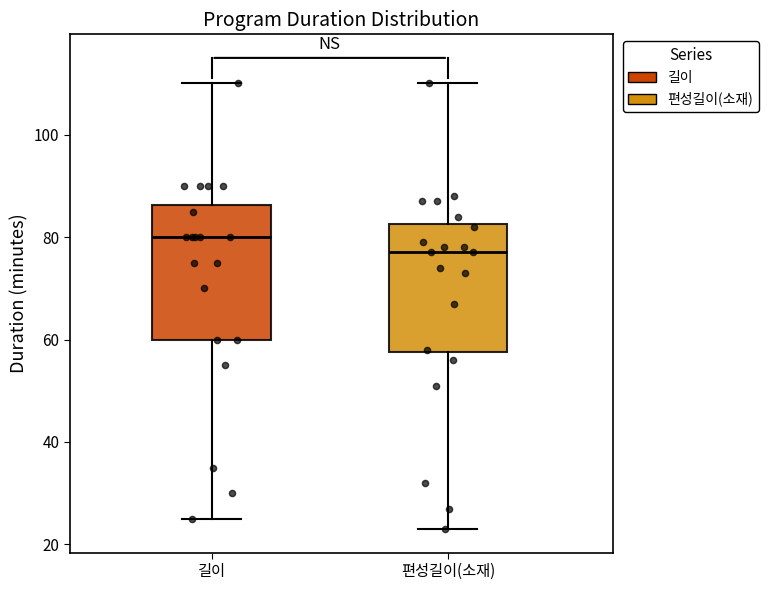

Which box has the lowest median line?

편성길이(소재)